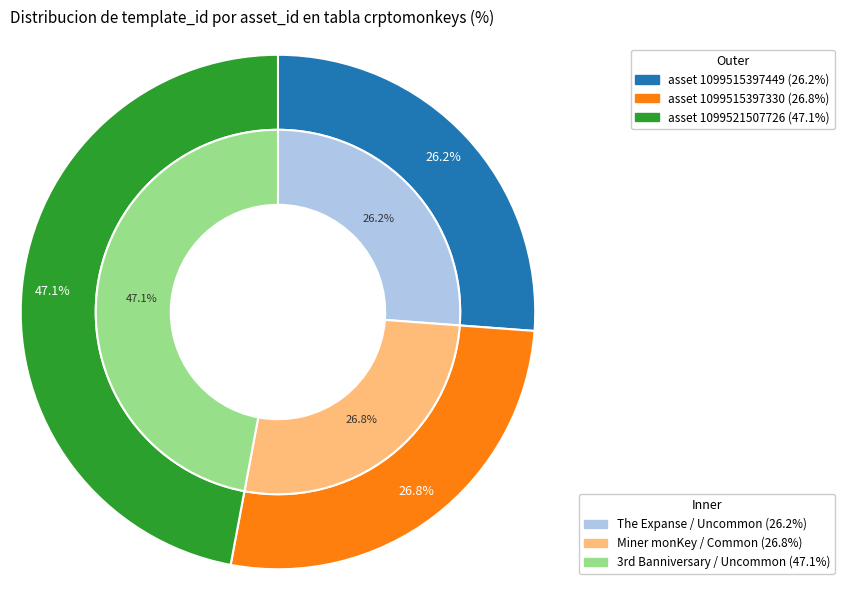

To the nearest percent, what portion does 1099521507726 represent?

47%